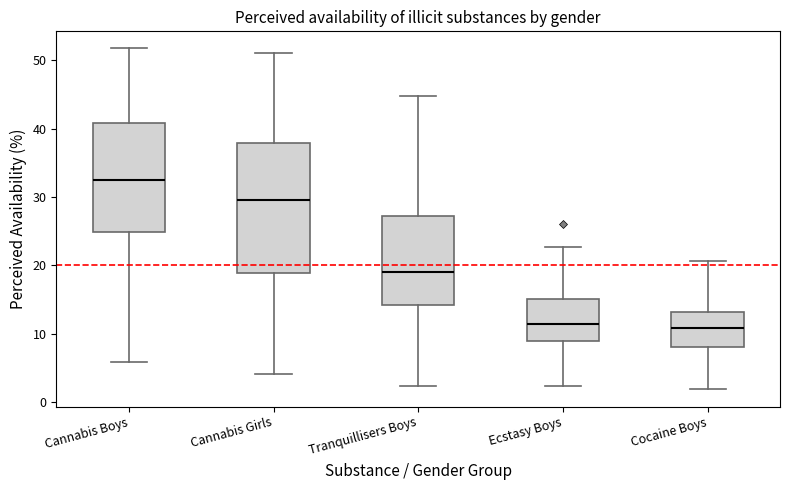

Which box is the tallest, from its lower edge to its upper edge?

Cannabis Girls